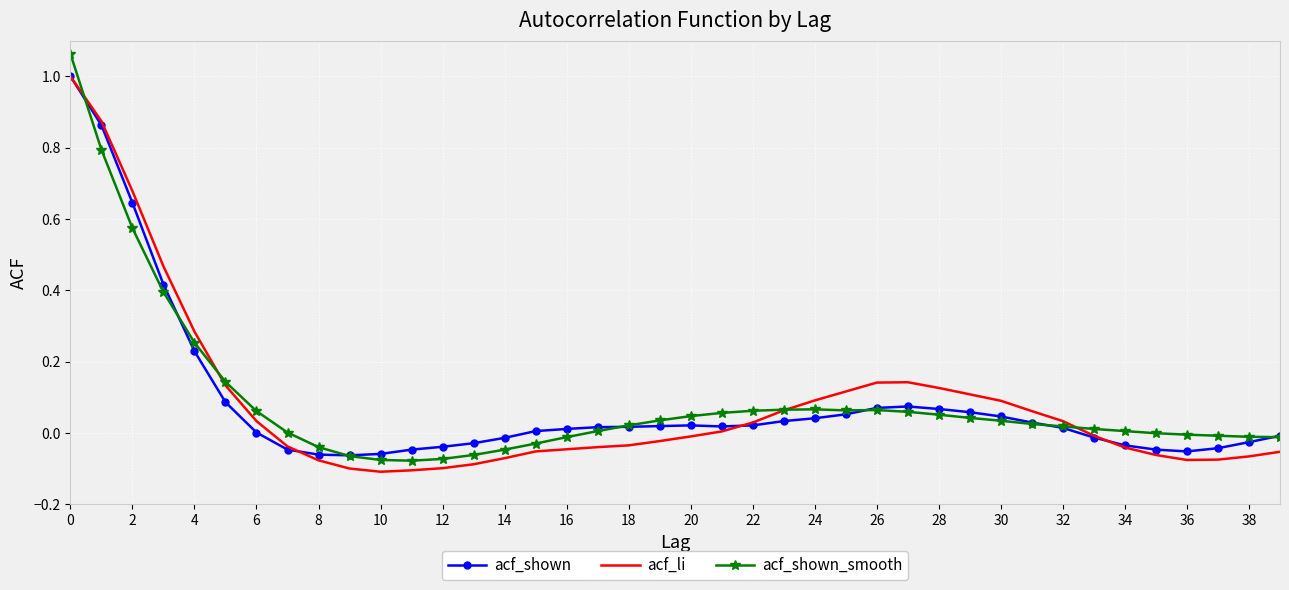

How many categories are shown in the chart?

40